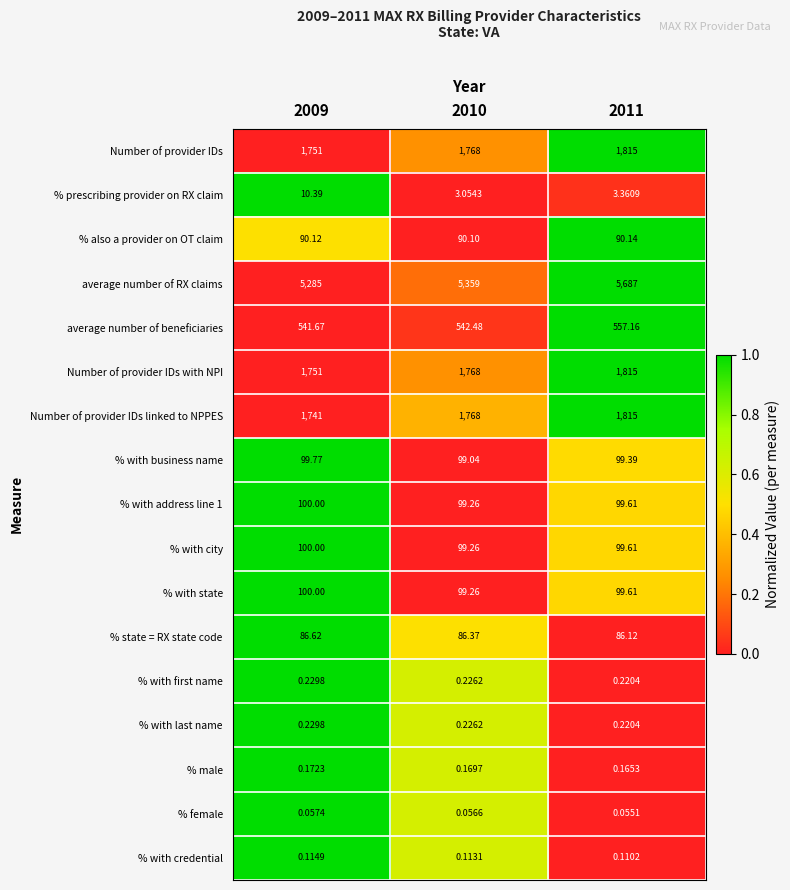

Which series has the widest spread of values?

average number of RX claims